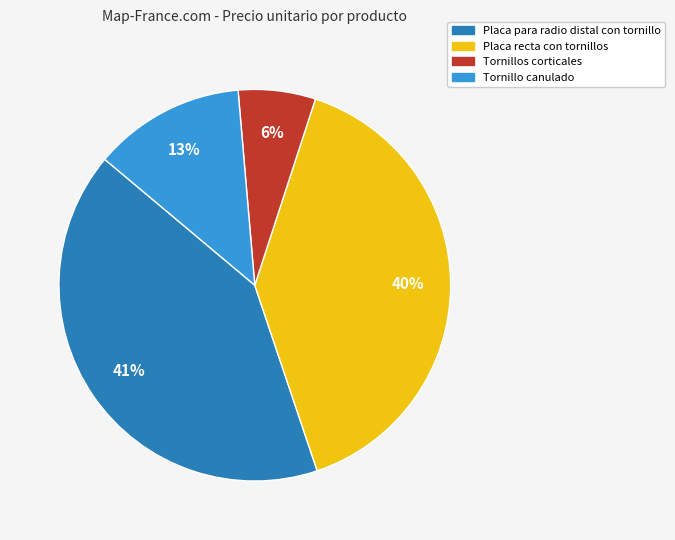

To the nearest percent, what portion does Placa recta con tornillos represent?

40%